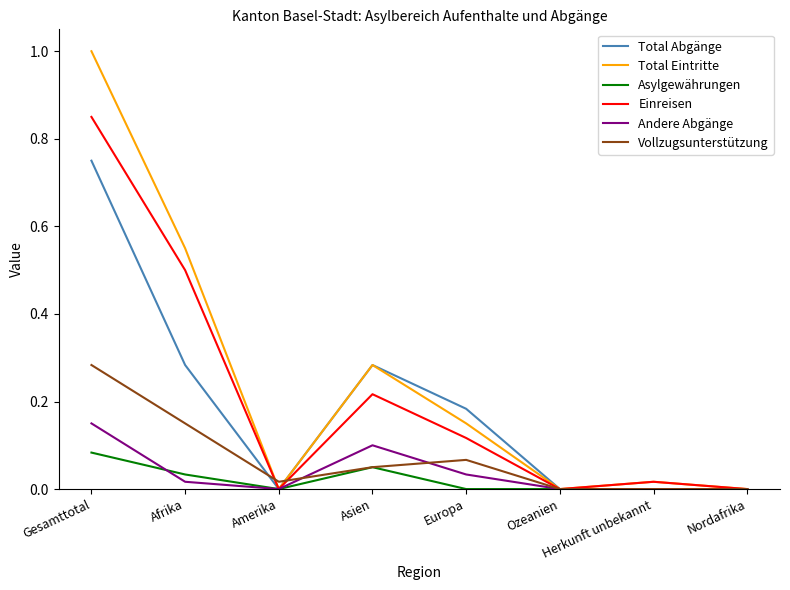

What is the sum of all Einreisen values?

1.7